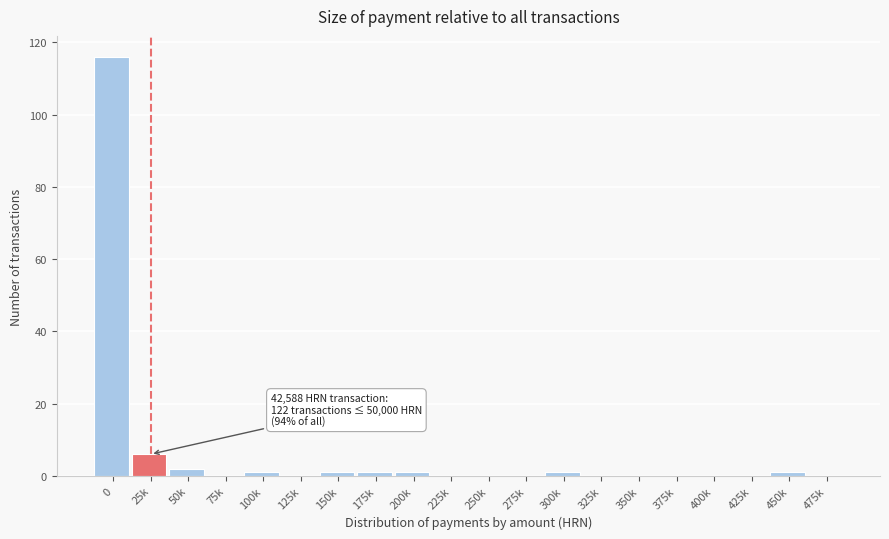

Reading left to right, what are all the values shown in this chart?

0=116	25k=6	50k=2	75k=0	100k=1	125k=0	150k=1	175k=1	200k=1	225k=0	250k=0	275k=0	300k=1	325k=0	350k=0	375k=0	400k=0	425k=0	450k=1	475k=0